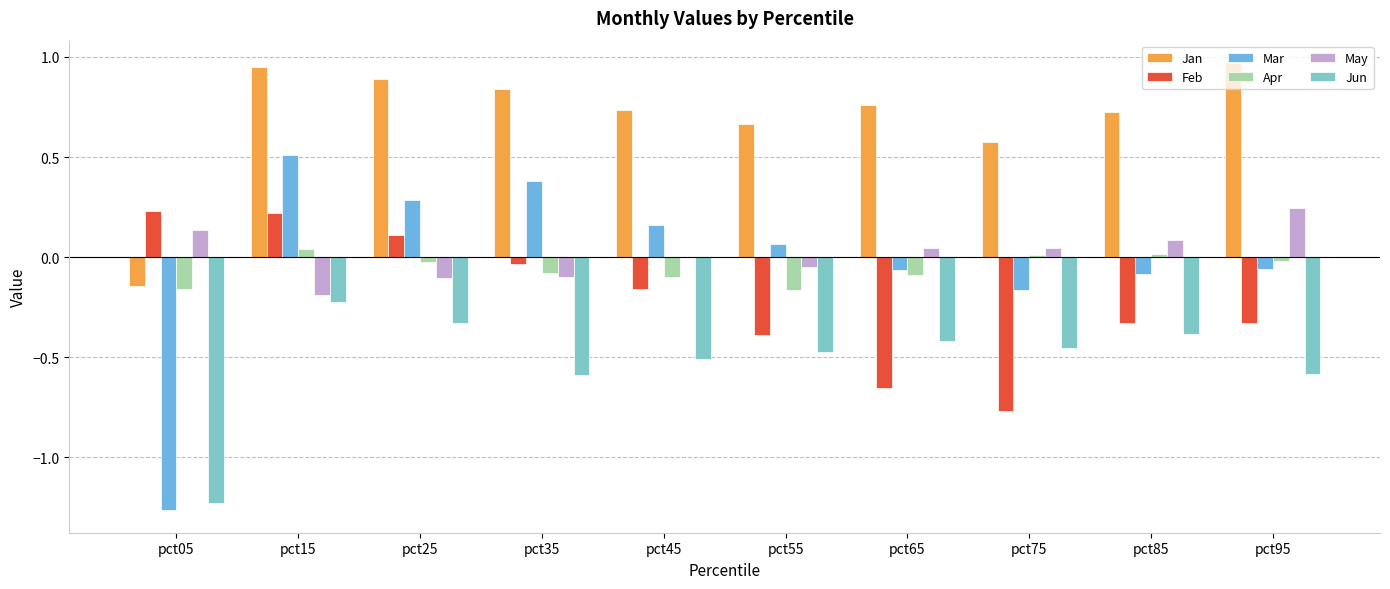

Is it true that Mar equals -0.2 at pct75?

True